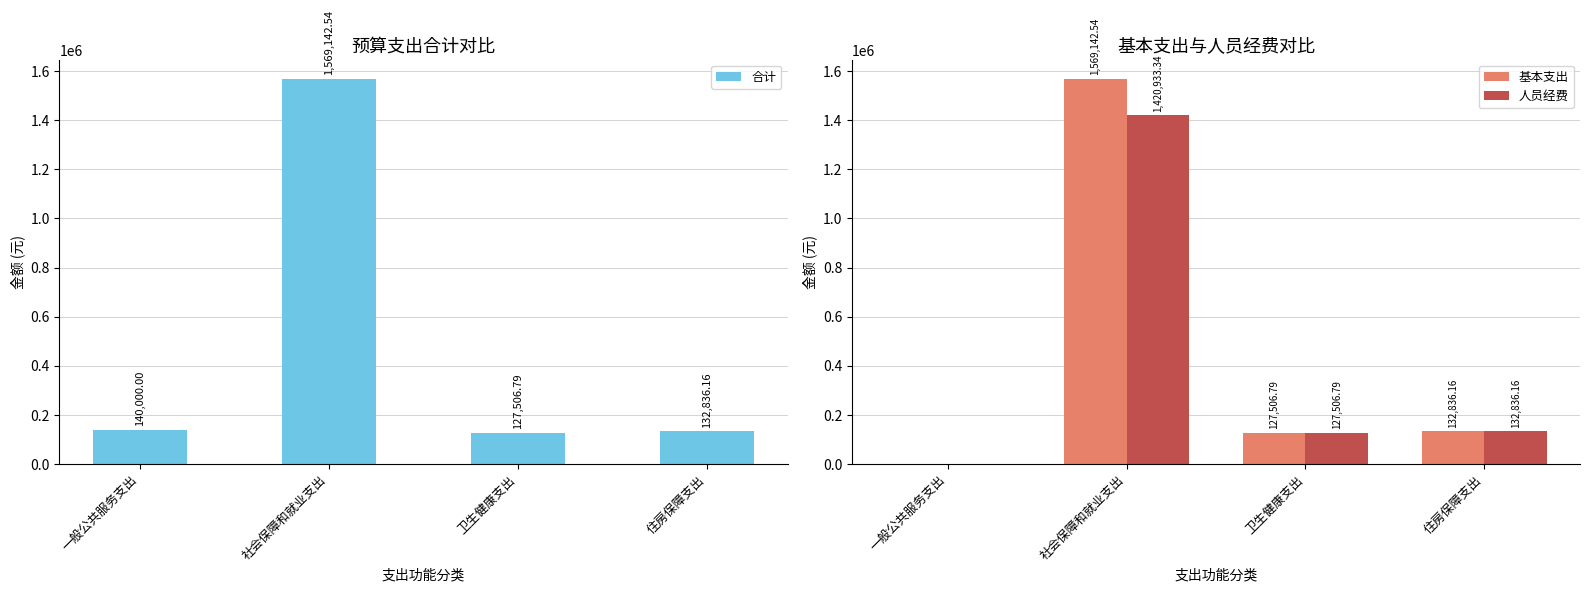

What is the sum of the 人员经费 values at 住房保障支出 and 卫生健康支出?

260343.0